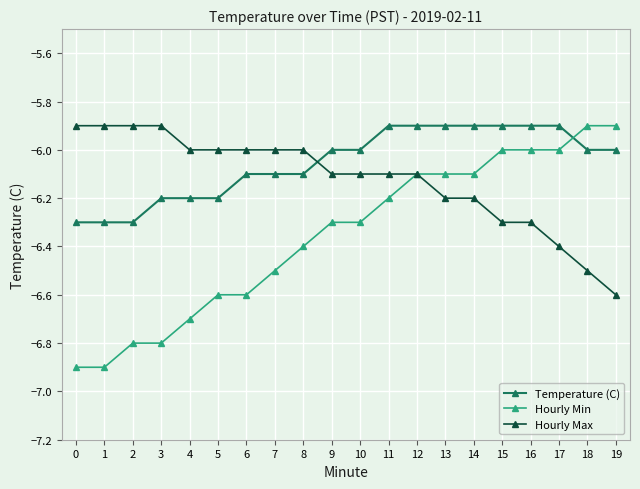

What are all the series names shown in the legend?

Temperature (C), Hourly Min, Hourly Max